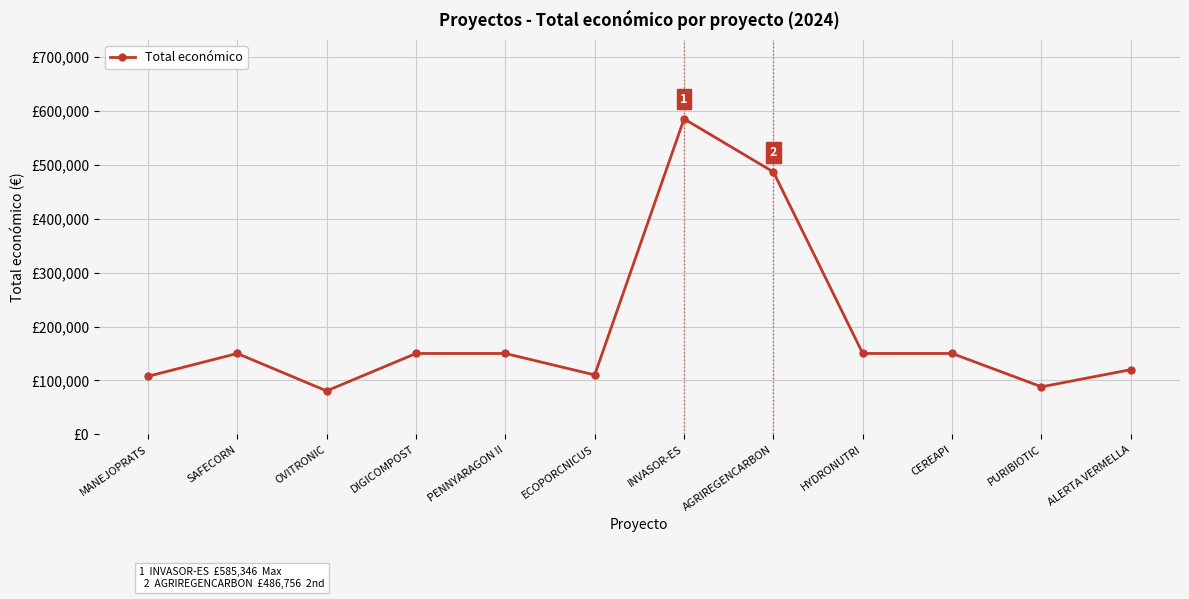

Is this an area chart (filled region under the line)?

No